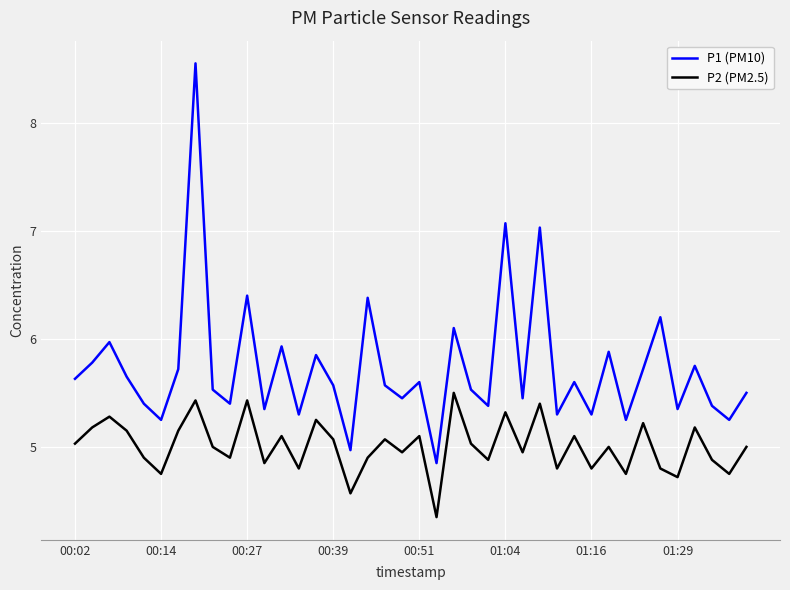

True or false: P1 (PM10) and P2 (PM2.5) cross at least once.

False